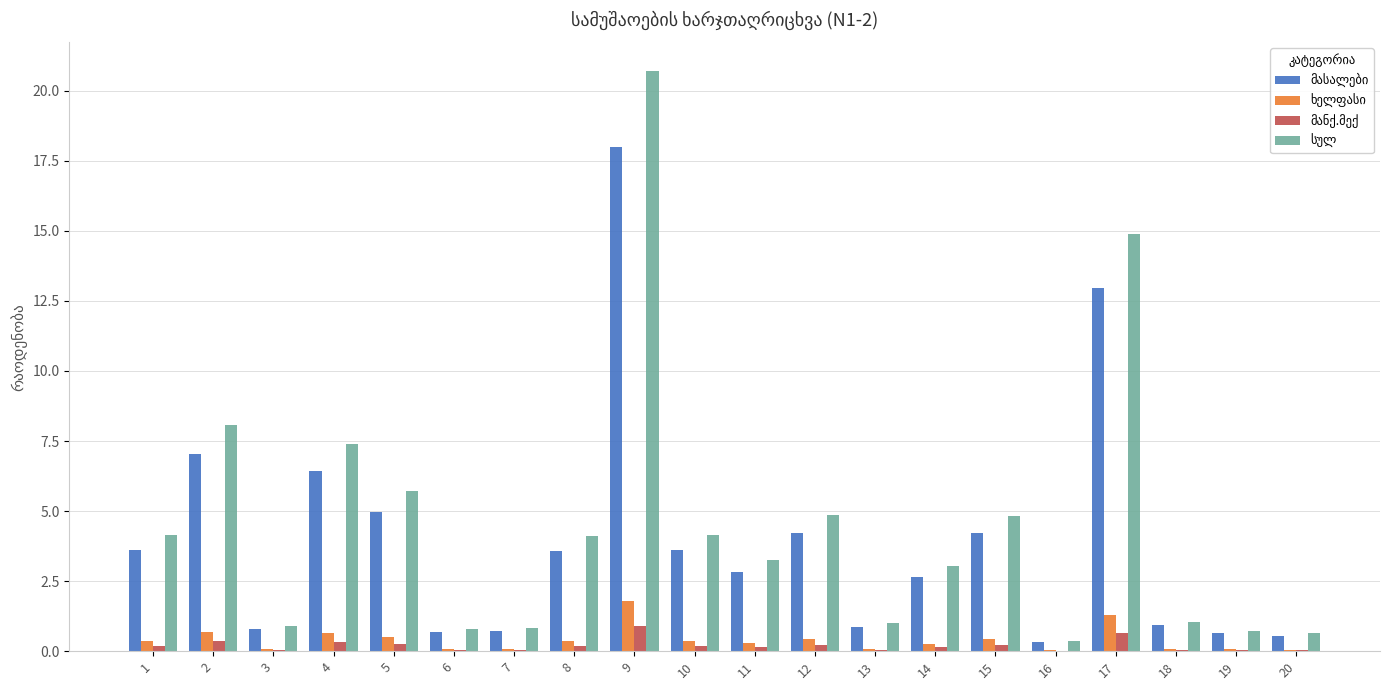

Count the number of data series in this chart.

4